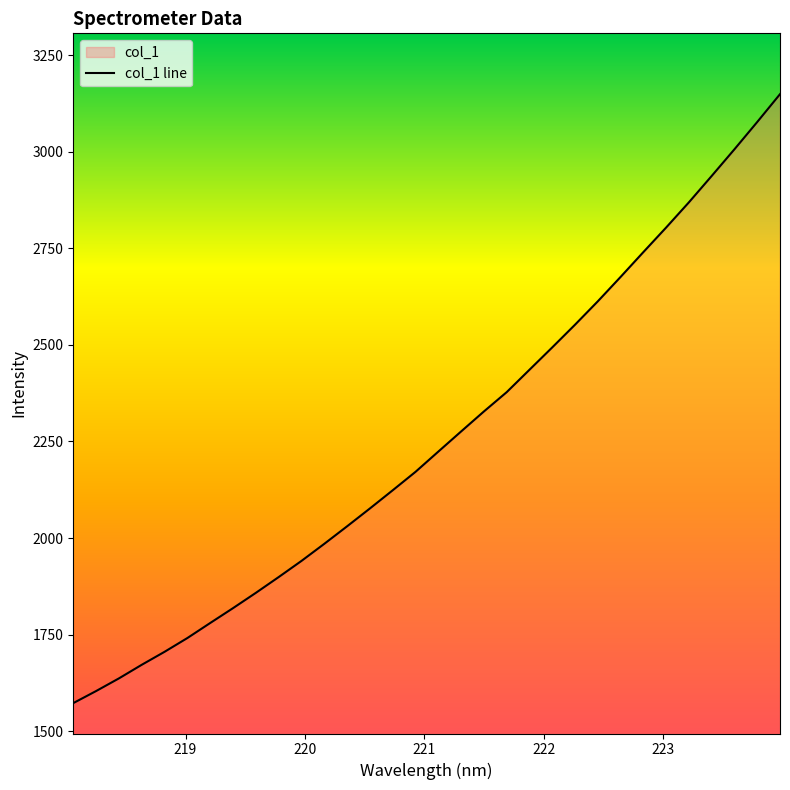

Reading left to right, what are all the values shown in this chart?

218.0596=1572.8	218.2508=1604.0	218.442=1636.7	218.6332=1672.0	218.8244=1705.6	219.0156=1741.2	219.2067=1780.1	219.3979=1818.6	219.589=1858.1	219.7801=1898.9	219.9712=1940.8	220.1623=1985.0	220.3533=2030.3	220.5444=2076.5	220.7354=2123.5	220.9264=2171.2	221.1174=2223.6	221.3083=2275.7	221.4993=2327.5	221.6902=2377.4	221.8812=2435.4	222.0721=2493.3	222.263=2552.1	222.4538=2612.6	222.6447=2675.7	222.8355=2740.0	223.0264=2803.6	223.2172=2868.8	223.408=2937.1	223.5987=3006.1	223.7895=3076.7	223.9802=3148.7